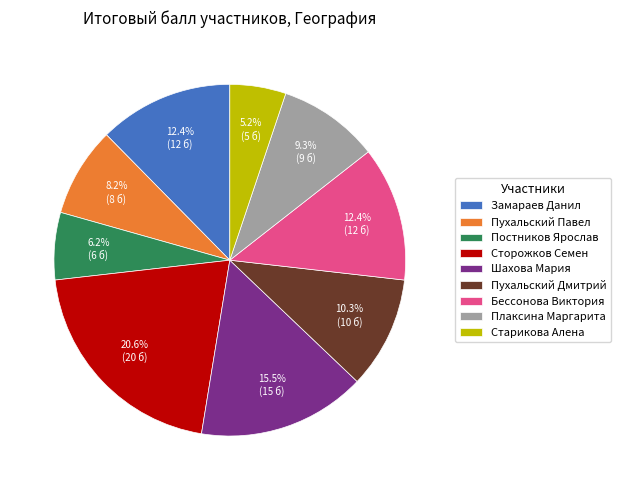

To the nearest percent, what is the difference between the Старикова Алена and Шахова Мария slice percentages?

10%